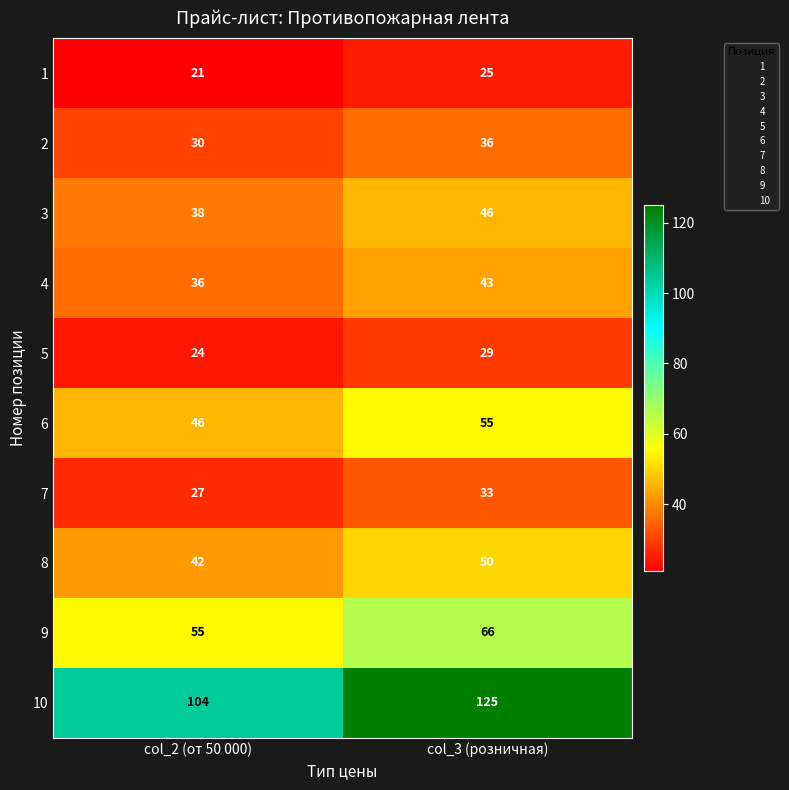

Is it true that 8 equals 42 at col_2 (от 50 000)?

True